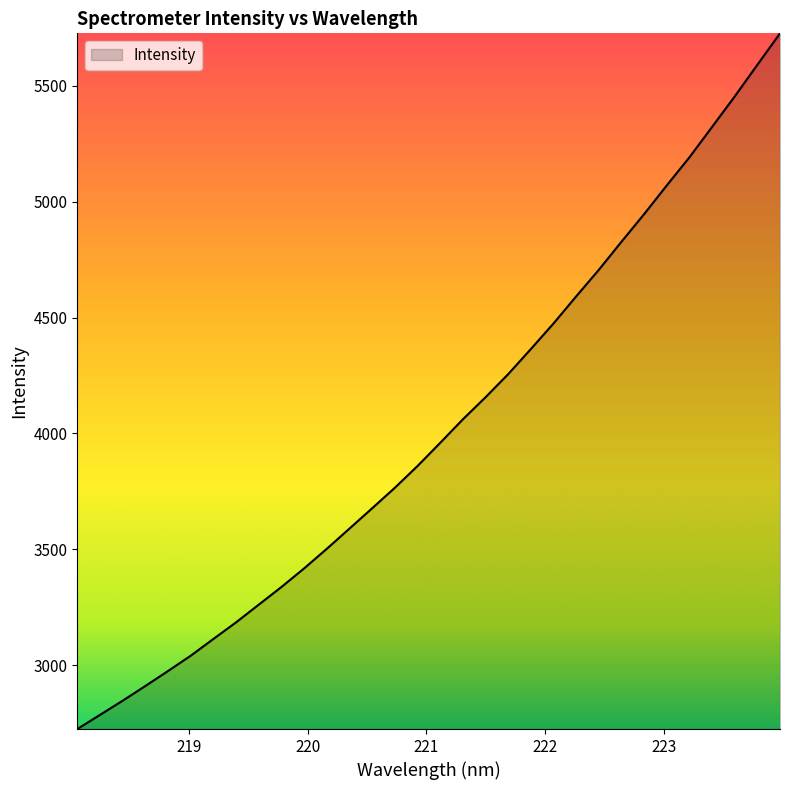

What is the minimum value shown in the chart?

2724.7